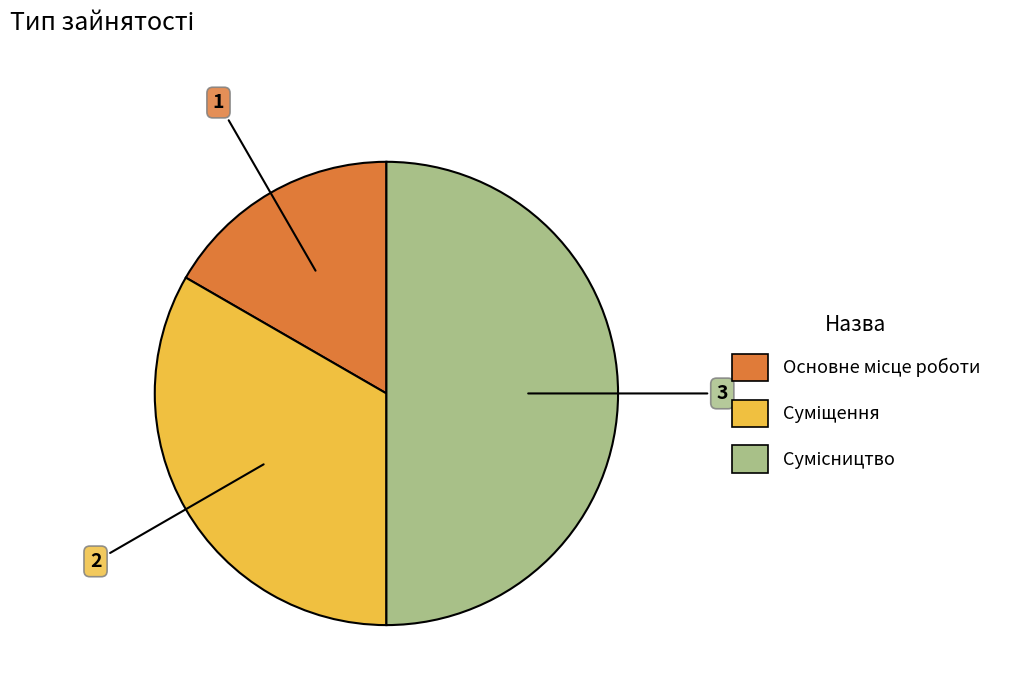

What percentage is NOT represented by Суміщення?

66.7%